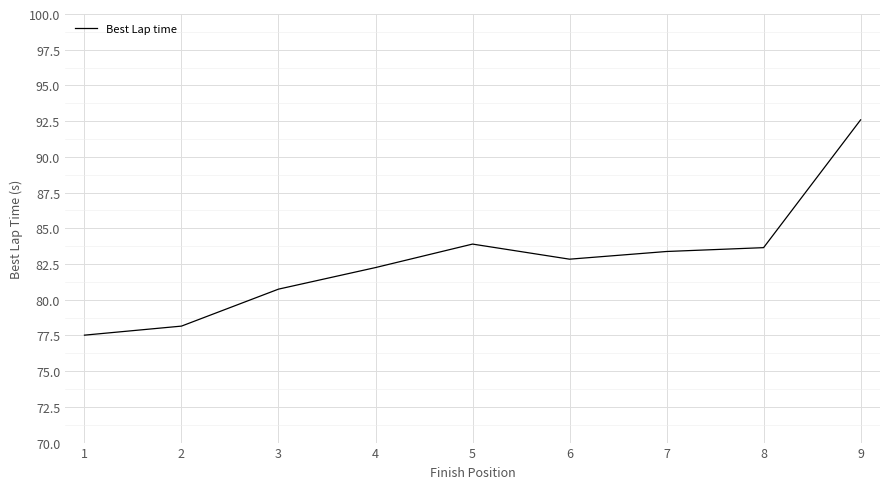

Read the value at 6.

82.8